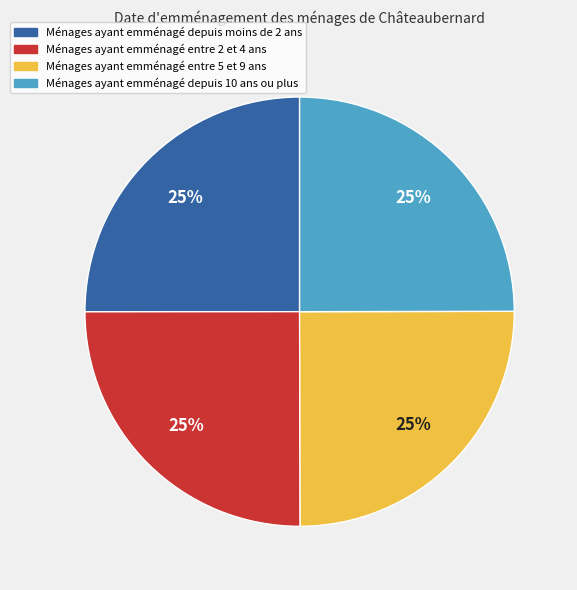

To the nearest percent, what is the average slice percentage?

25%